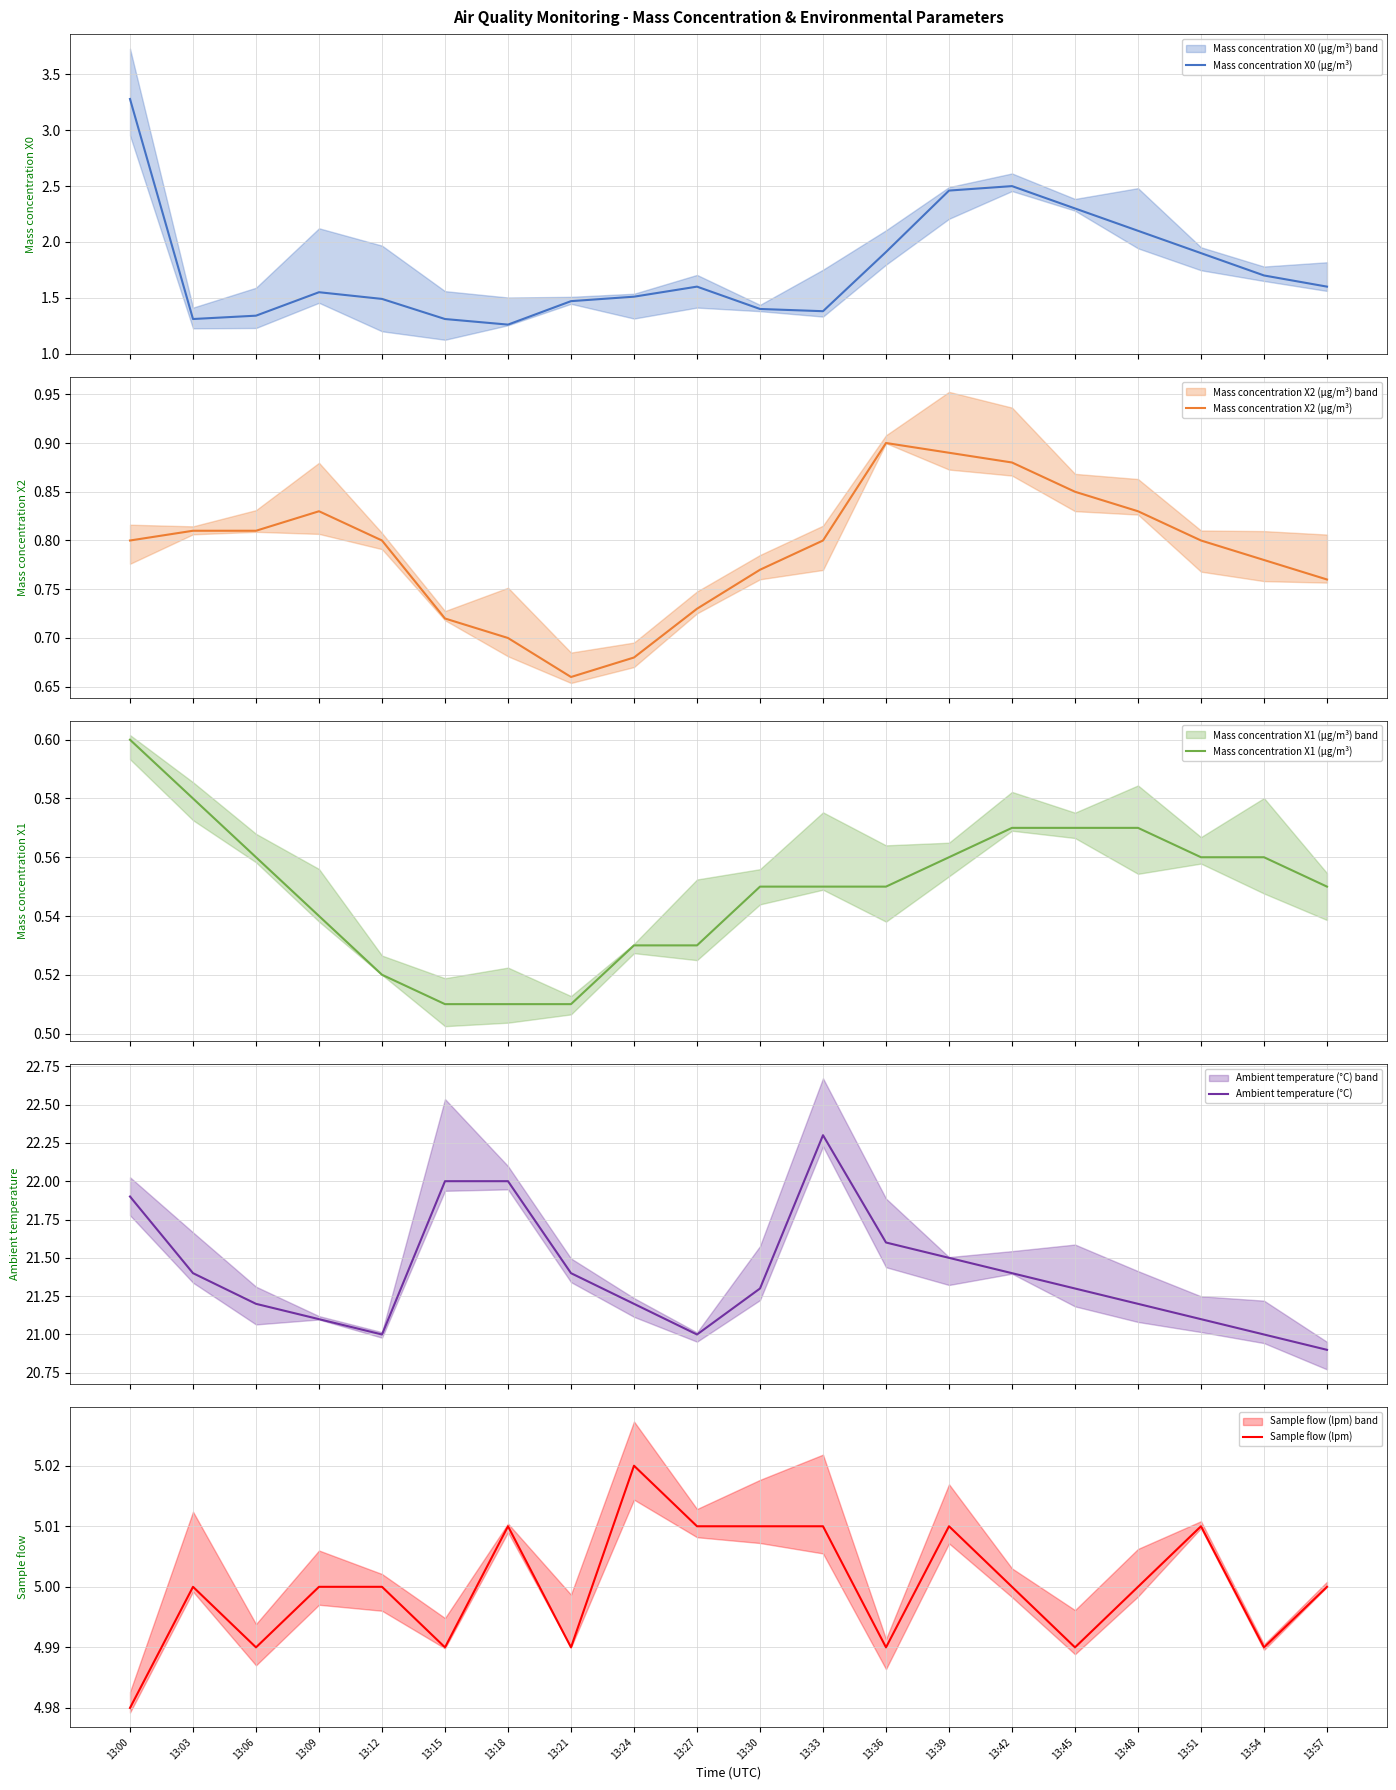

True or false: Mass concentration X1 (μg/m³) and Mass concentration X2 (μg/m³) intersect in this chart.

False